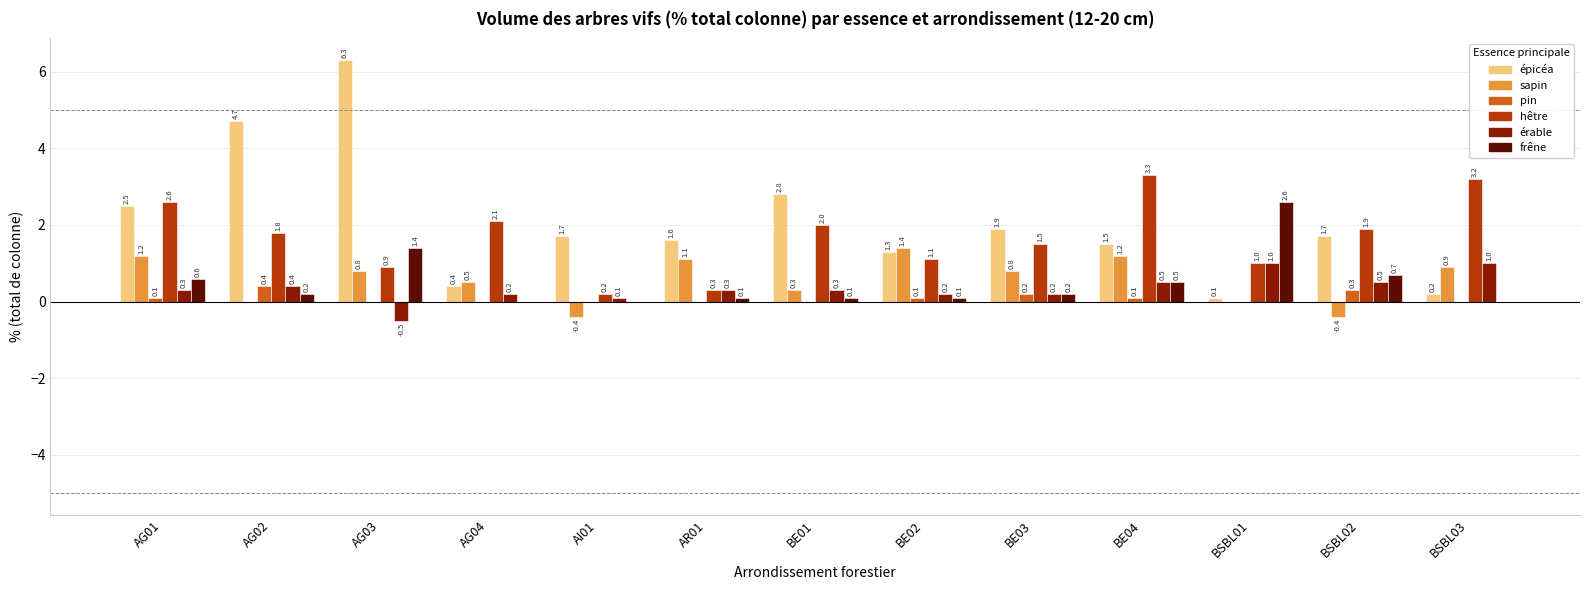

Reading left to right, extract all data points from this chart.

épicéa: 2.5	4.7	6.3	0.4	1.7	1.6	2.8	1.3	1.9	1.5	0.1	1.7	0.2
sapin: 1.2	0.0	0.8	0.5	-0.4	1.1	0.3	1.4	0.8	1.2	0.0	-0.4	0.9
pin: 0.1	0.4	0.0	0.0	0.0	0.0	0.0	0.1	0.2	0.1	0.0	0.3	0.0
hêtre: 2.6	1.8	0.9	2.1	0.2	0.3	2.0	1.1	1.5	3.3	1.0	1.9	3.2
érable: 0.3	0.4	-0.5	0.2	0.1	0.3	0.3	0.2	0.2	0.5	1.0	0.5	1.0
frêne: 0.6	0.2	1.4	0.0	0.0	0.1	0.1	0.1	0.2	0.5	2.6	0.7	0.0